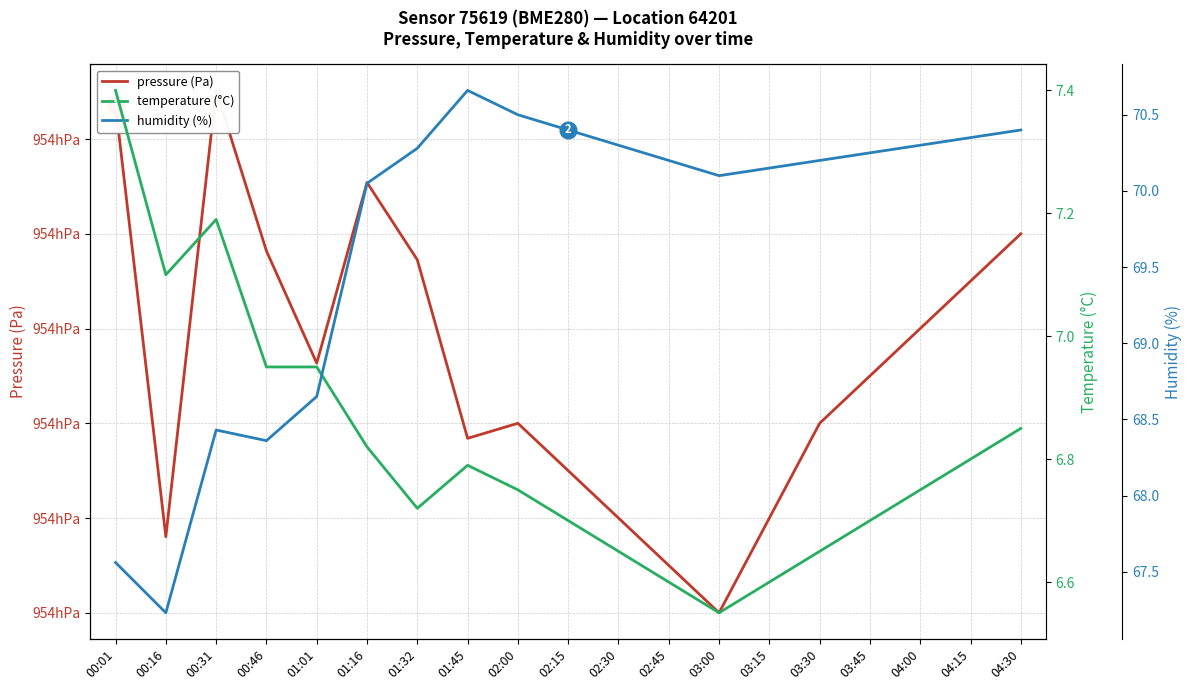

What is the total value across all series at 02:00?

95447.2